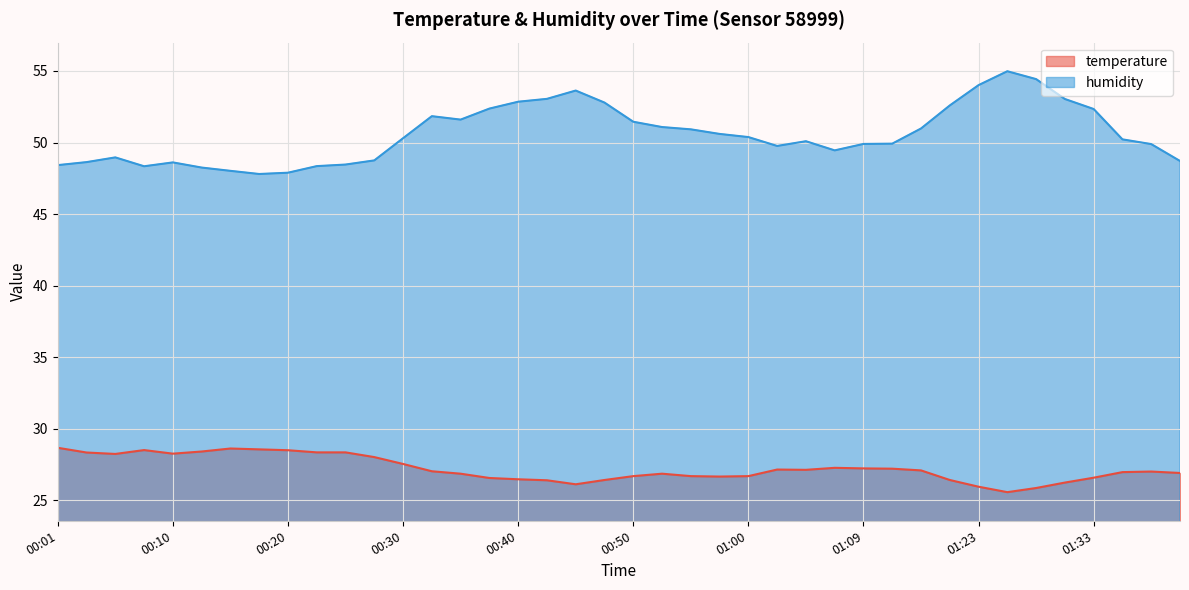

Which has a higher value, 01:05 or 00:03?

00:03